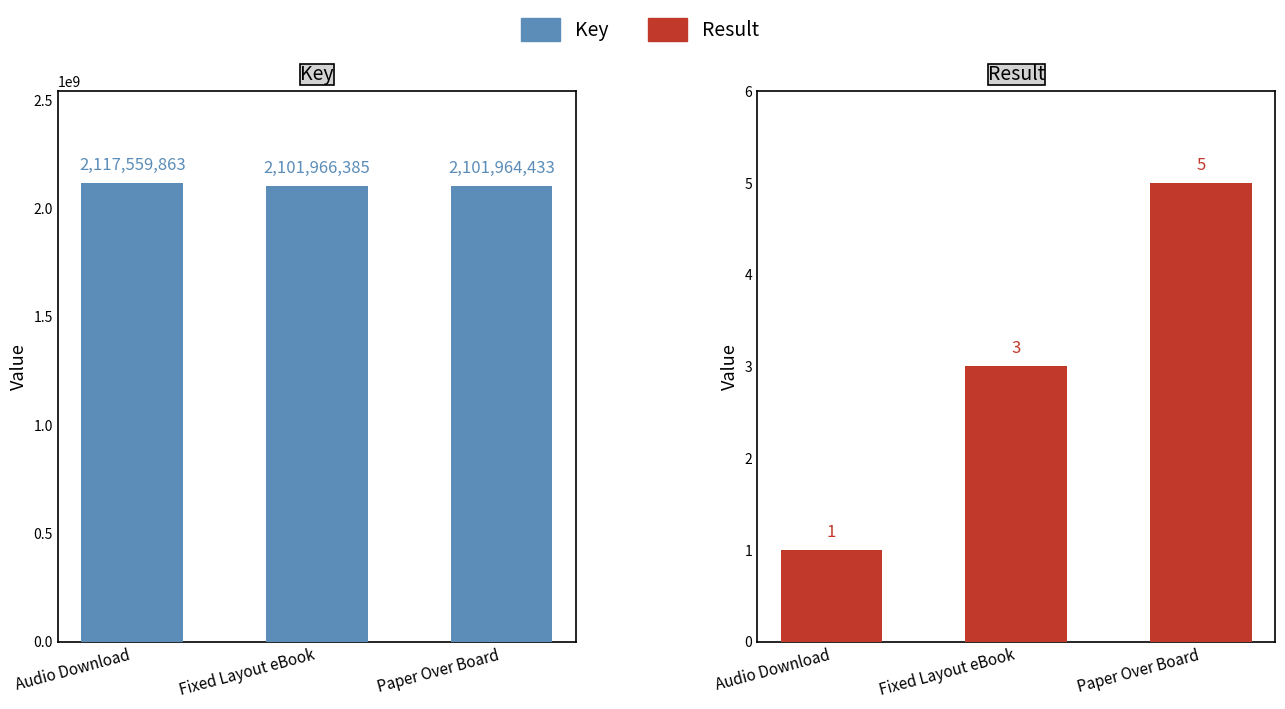

Are the bars horizontal?

No